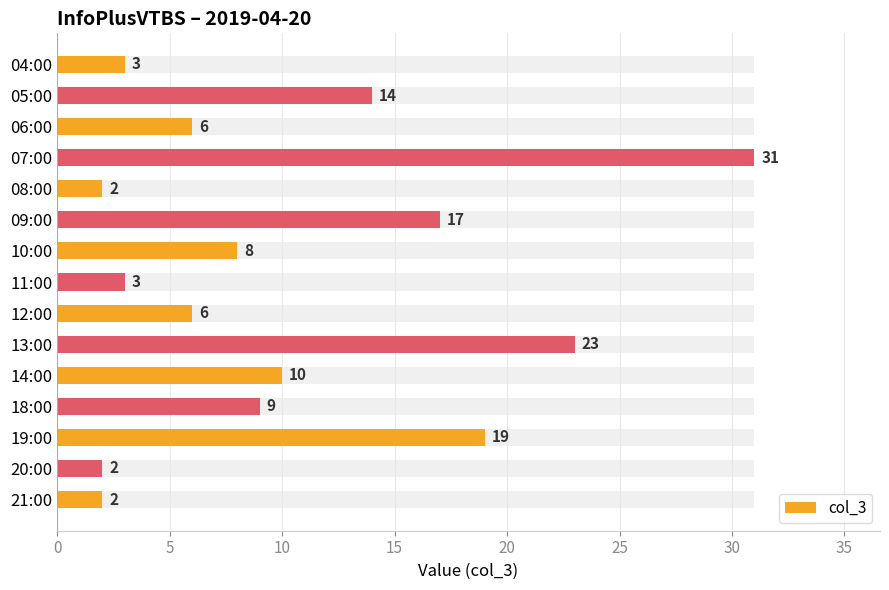

What is the greatest value displayed?

31